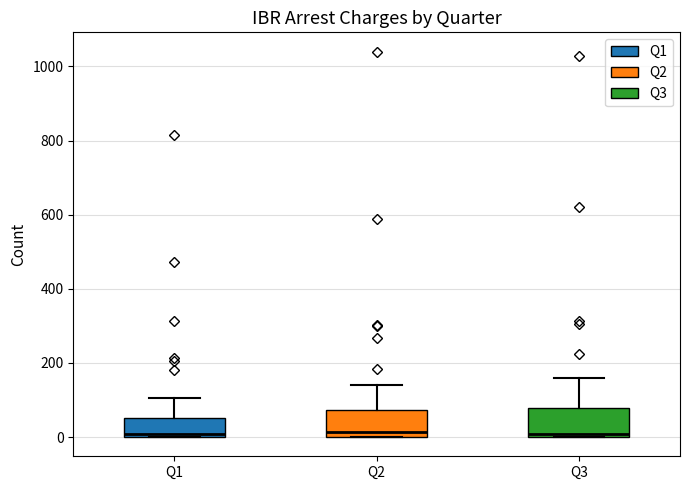

Where does the upper whisker of the box for Q1 end on the y-axis? The values are not printed on the chart, so give them approximately, as read against the axis.

100